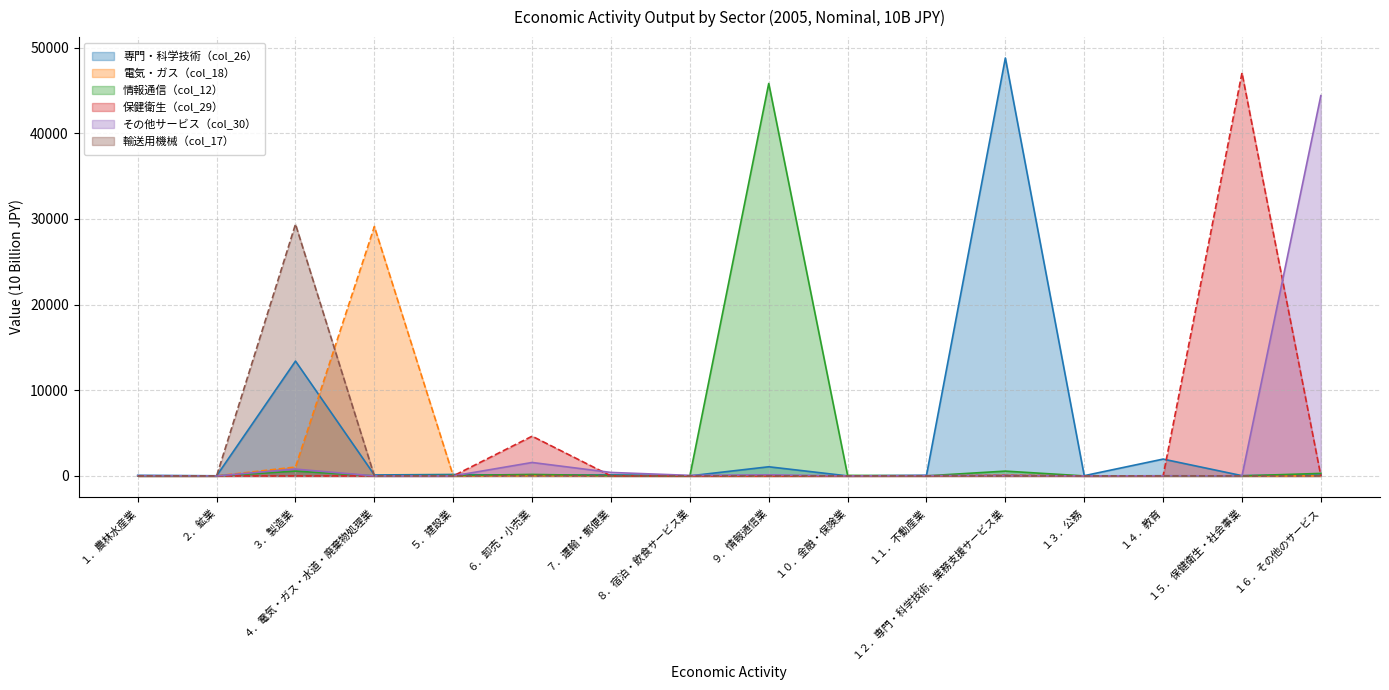

What is the maximum value for その他サービス（col_30）?

44403.9